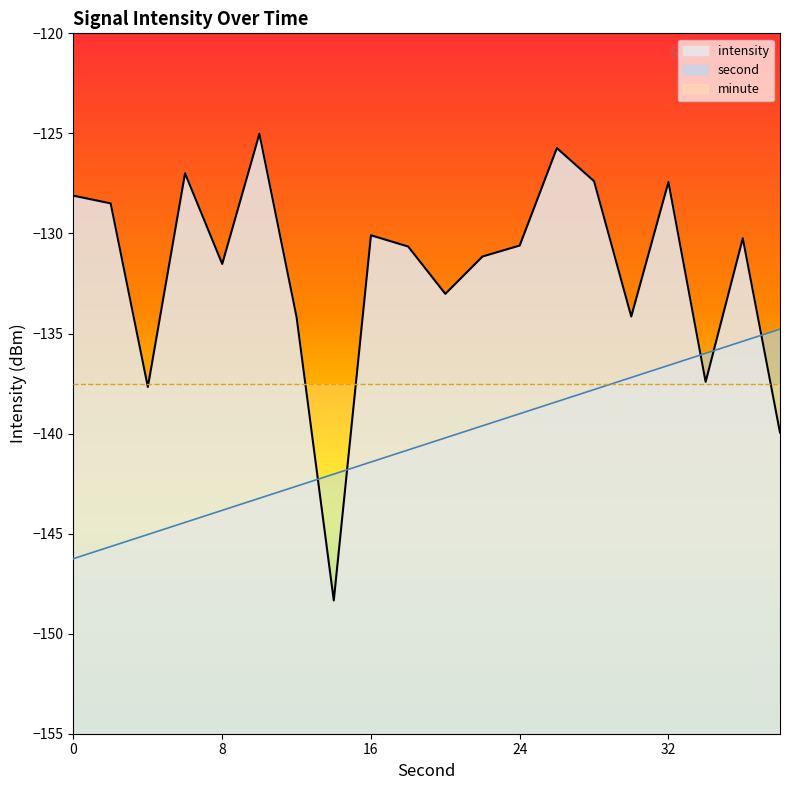

Which series has the largest total across all categories?

intensity